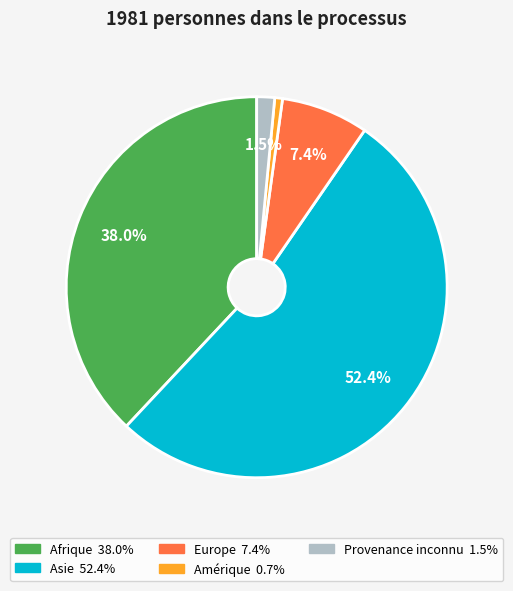

What percentage is the Afrique slice, to the nearest percent?

38%